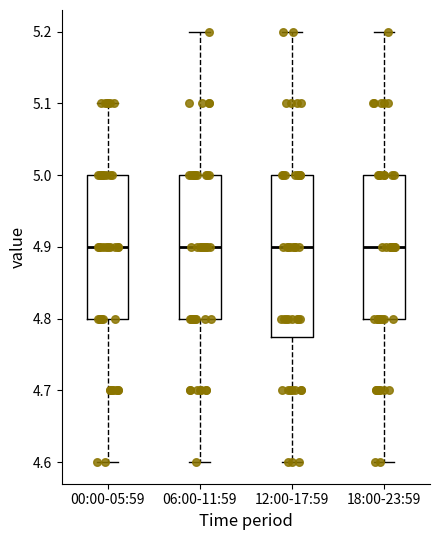

Where is the lower edge of the box for 00:00-05:59 on the y-axis? The values are not printed on the chart, so give them approximately, as read against the axis.

4.80